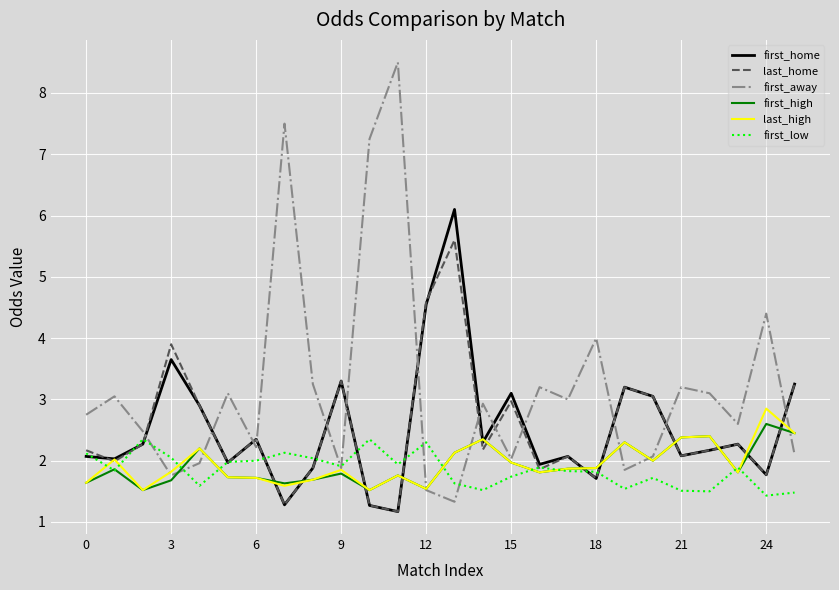

Which series has the largest range (max minus min)?

first_away